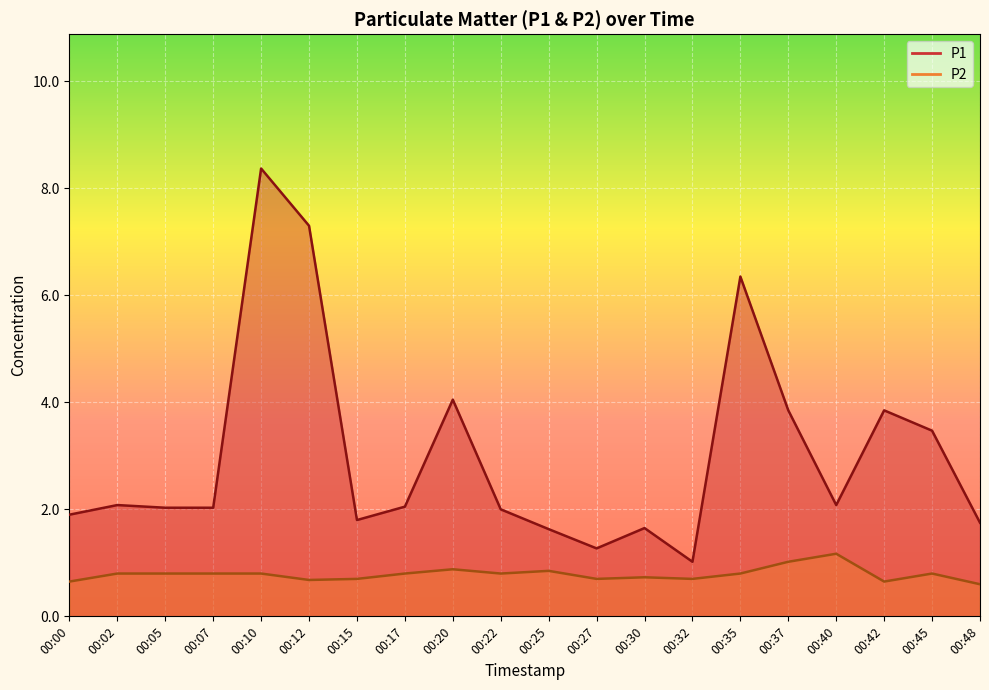

What is the value of the P2 point at the 13th from the left?

0.7